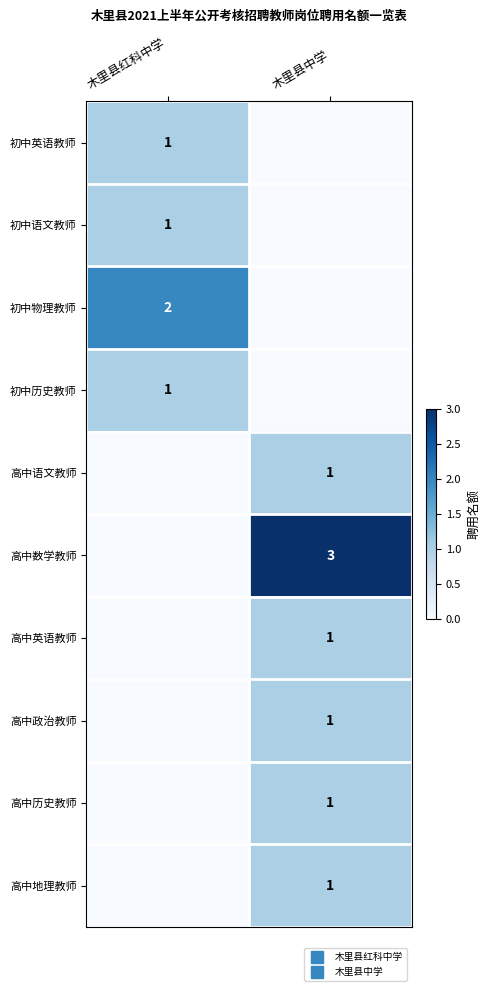

Between 木里县红科中学 and 木里县中学, which is larger?

木里县红科中学